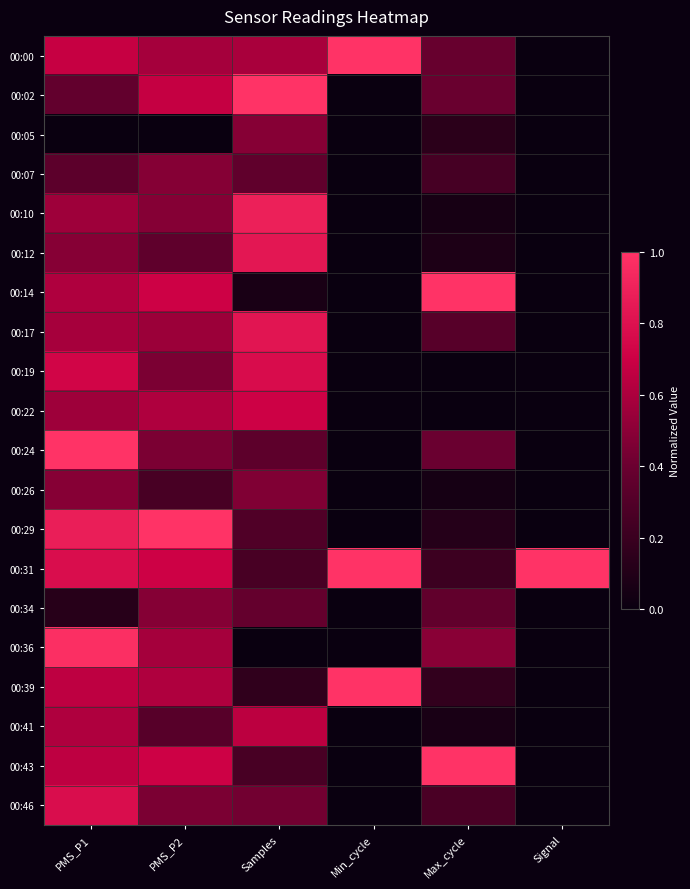

How many data points does each series have?

6